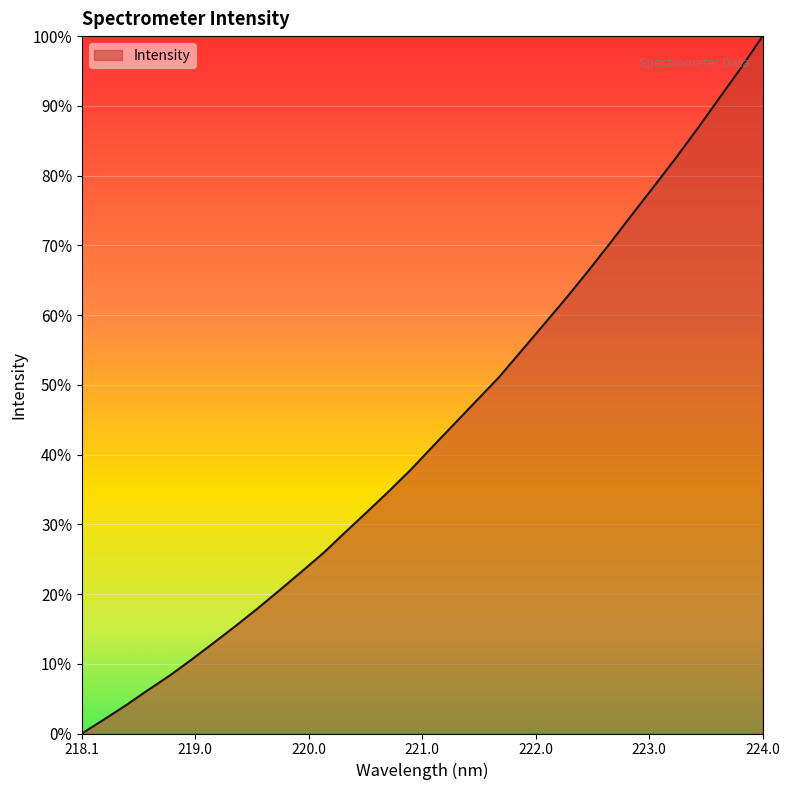

What is the maximum value shown in the chart?

100.0